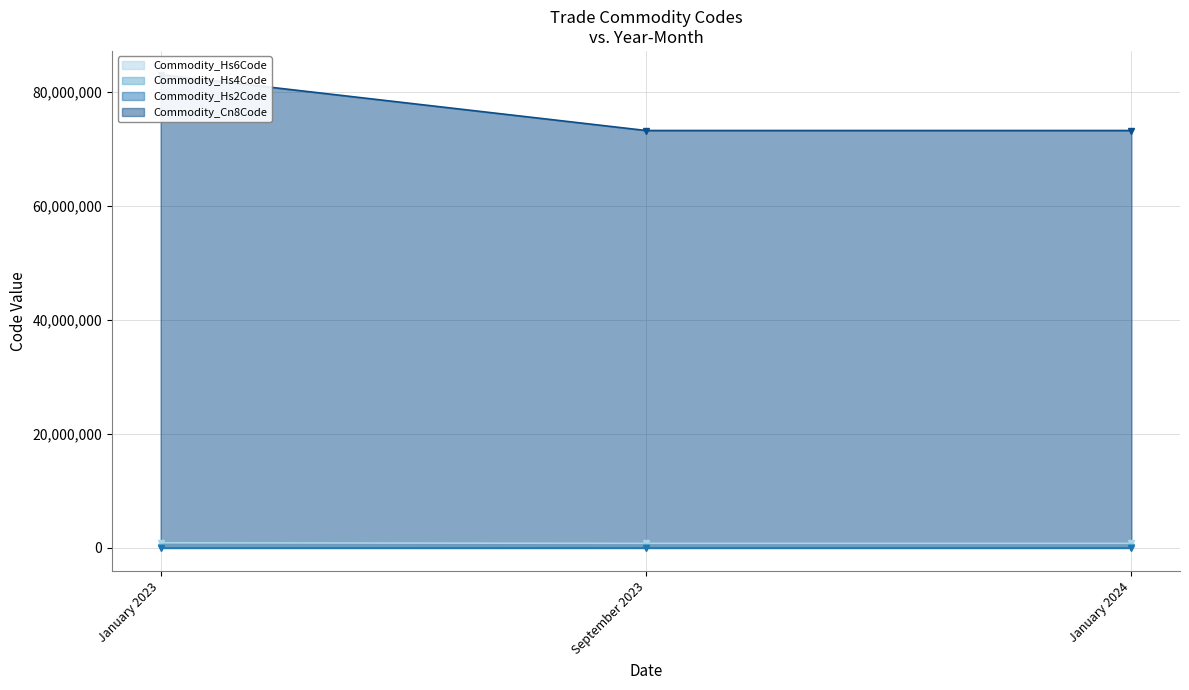

What position from the right is January 2023?

3